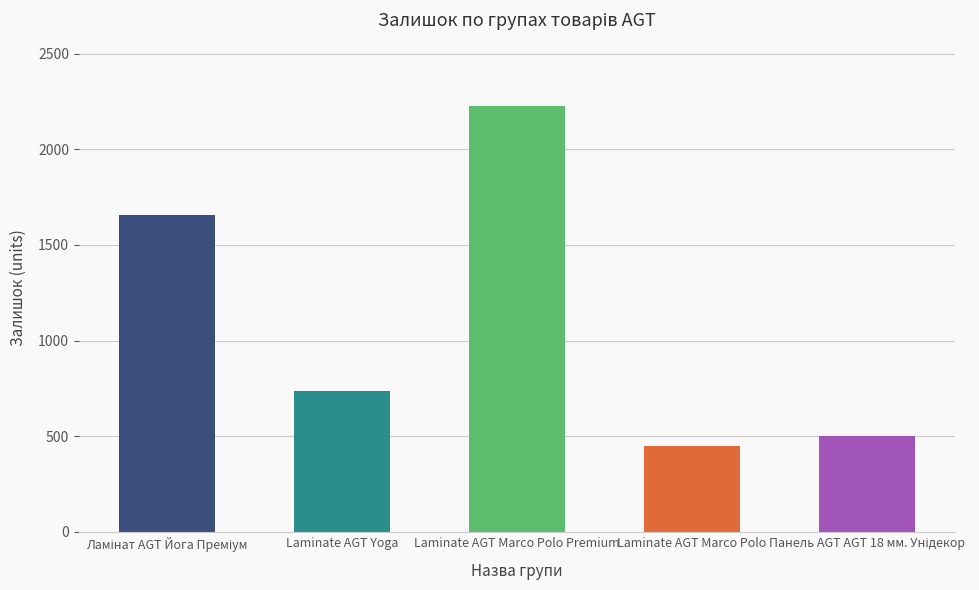

What is the greatest value displayed?

2224